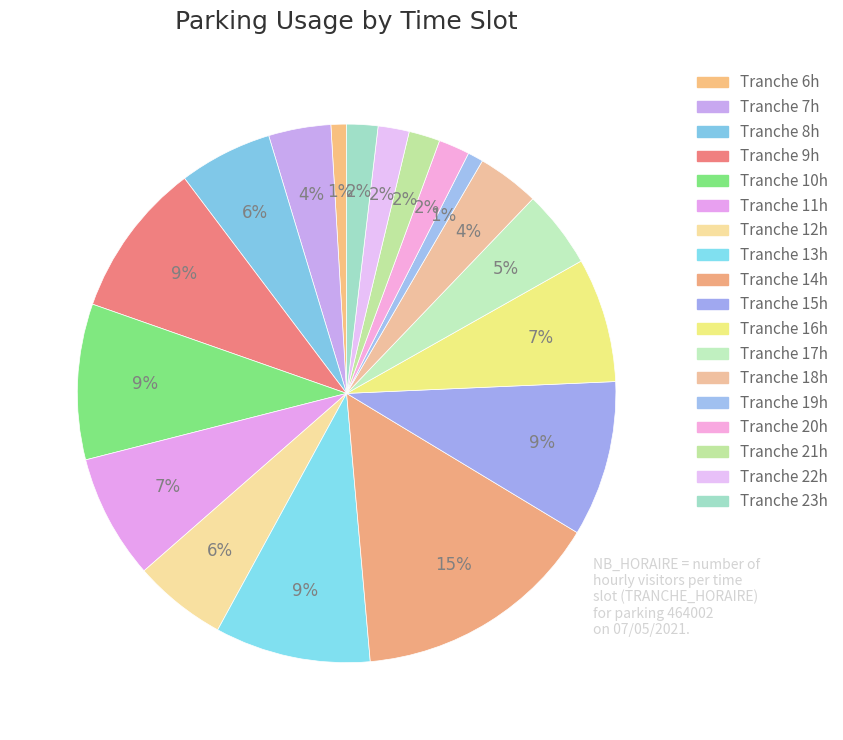

Count the number of slices in the pie.

18